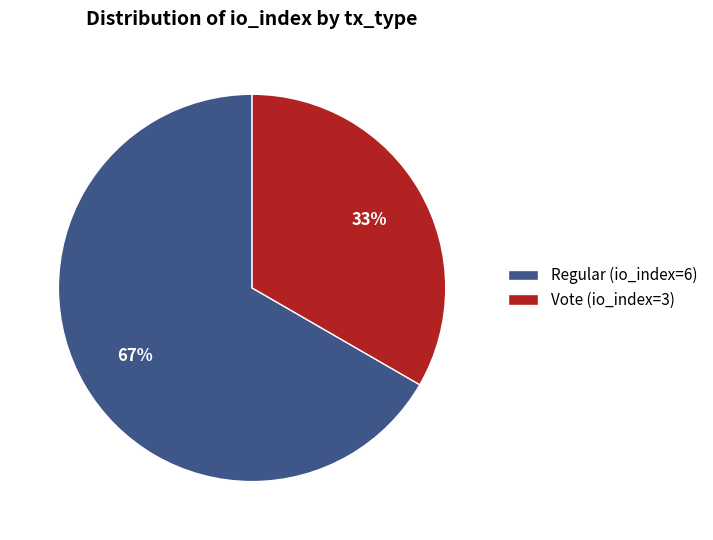

Between Vote (io_index=3) and Regular (io_index=6), which is larger?

Regular (io_index=6)